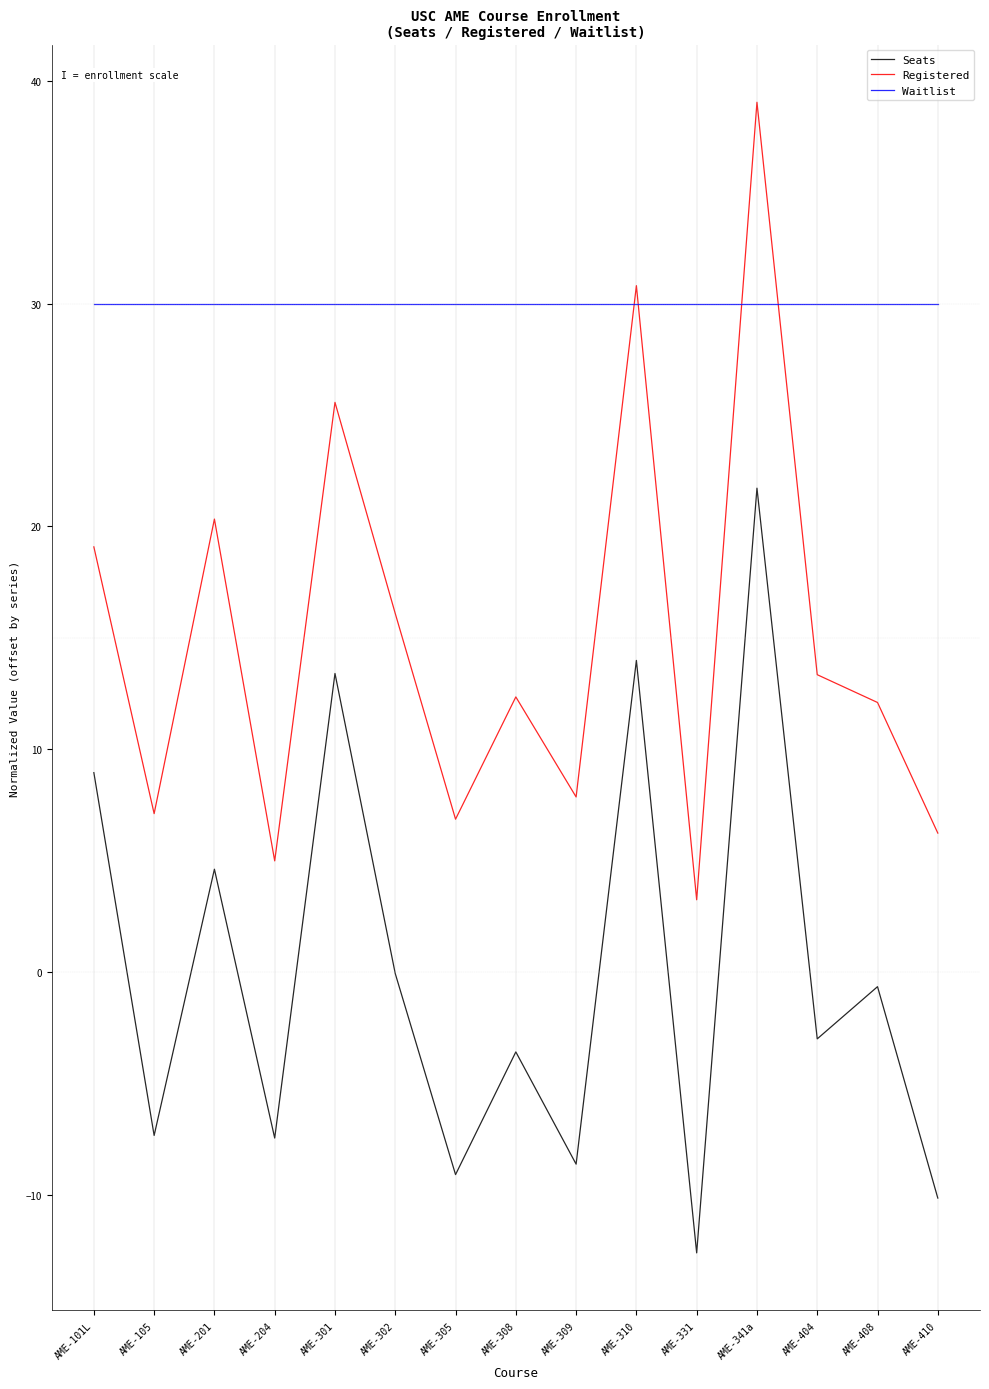

What is the difference between the Registered values at AME-101L and AME-331?

15.8